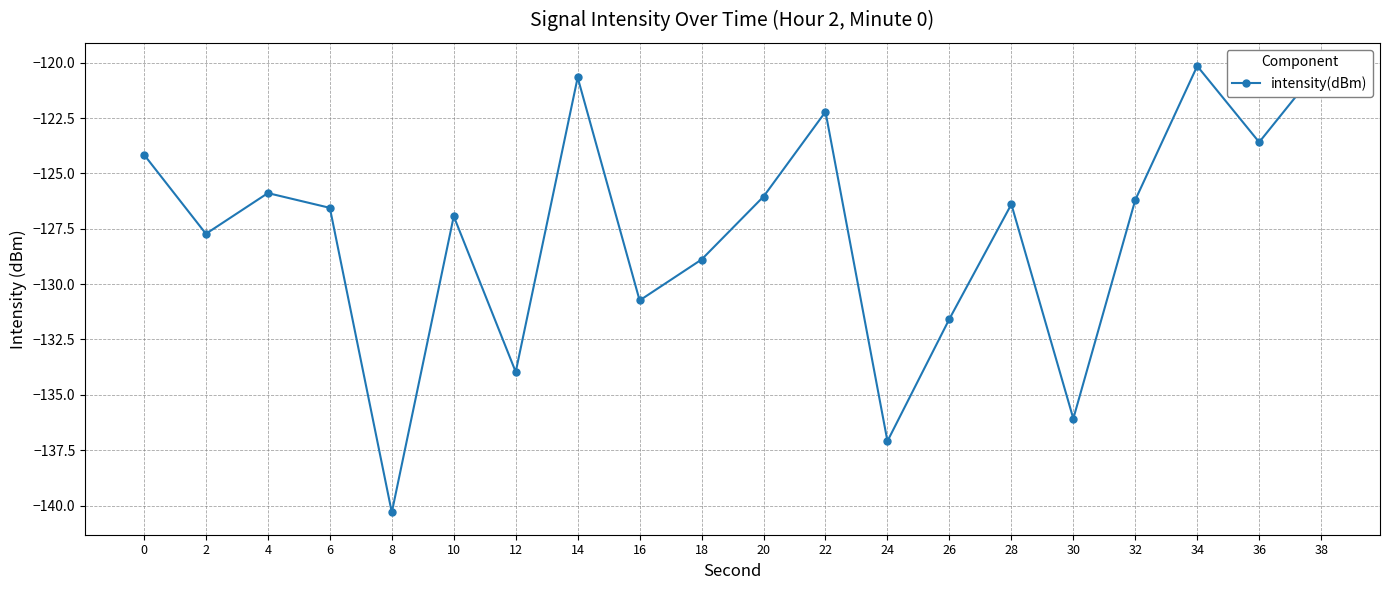

List the labels in order of value, smallest first.

8, 24, 30, 12, 26, 16, 18, 2, 10, 6, 28, 32, 20, 4, 0, 36, 22, 14, 34, 38